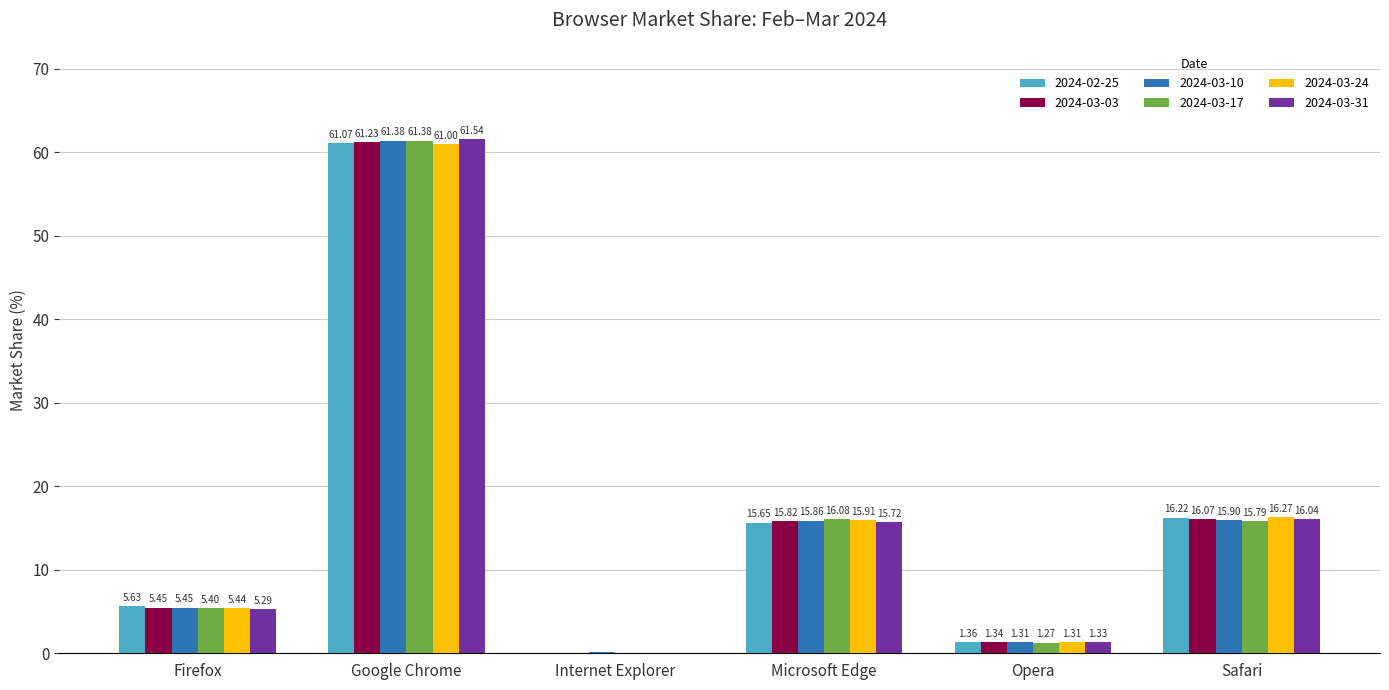

What is the sum of the 2024-03-24 values at Safari and Firefox?

21.7